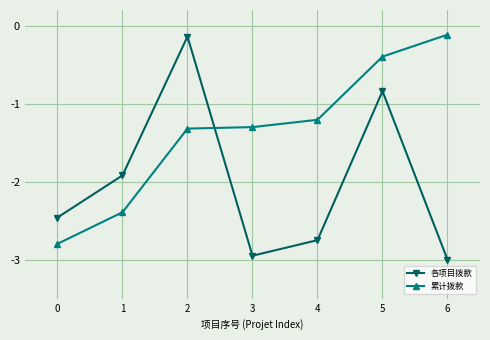

True or false: 累计拨款 and 各项目拨款 cross at least once.

True